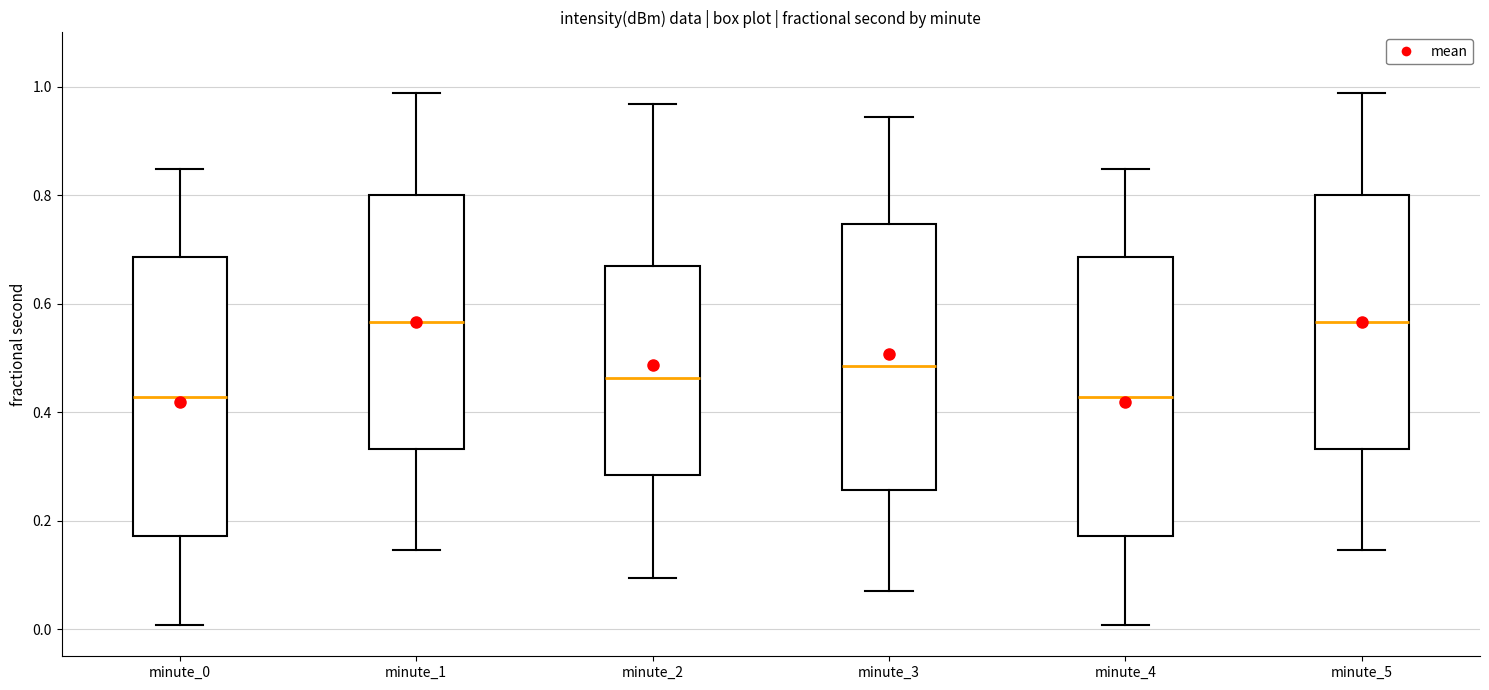

Reading left to right, read every box against the y-axis: the position of its median line, the range the box covers, and the ends of its whiskers. The values are not printed on the chart, so give them approximately, as read against the axis.

minute_0: median 0.42, box 0.18 to 0.68, whiskers 0.00 to 0.84
minute_1: median 0.56, box 0.34 to 0.80, whiskers 0.14 to 0.98
minute_2: median 0.46, box 0.28 to 0.66, whiskers 0.10 to 0.96
minute_3: median 0.48, box 0.26 to 0.74, whiskers 0.06 to 0.94
minute_4: median 0.42, box 0.18 to 0.68, whiskers 0.00 to 0.84
minute_5: median 0.56, box 0.34 to 0.80, whiskers 0.14 to 0.98